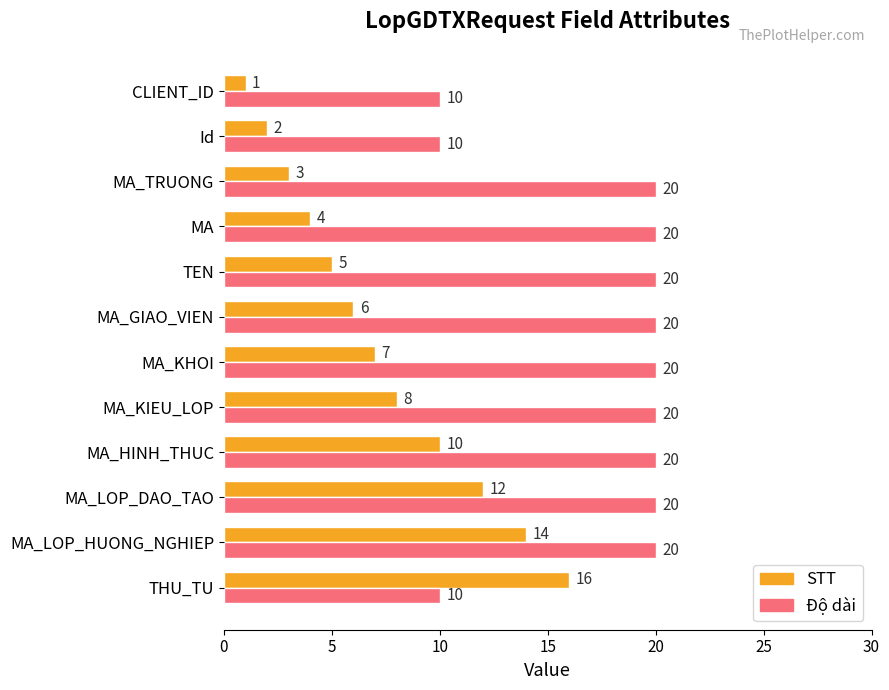

Is the value of STT at MA_HINH_THUC greater than the value of Độ dài at MA_HINH_THUC?

No